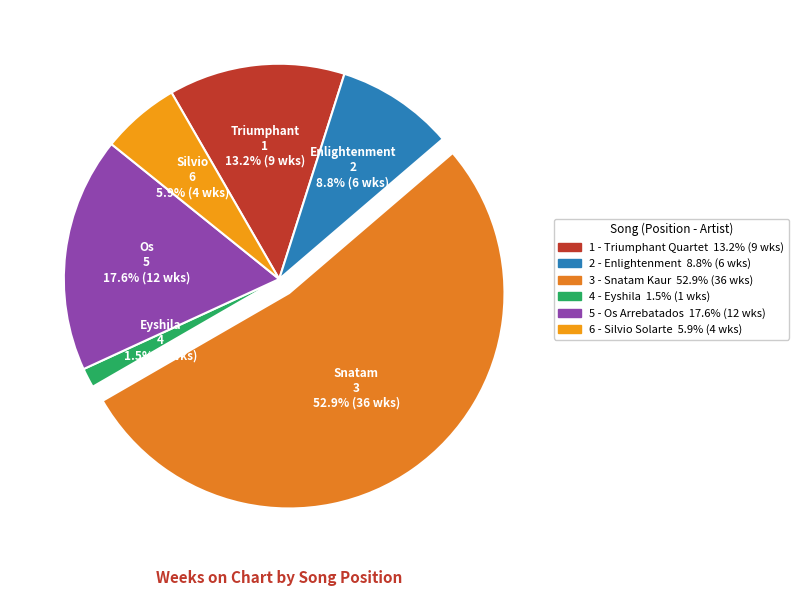

Is 3 - Snatam Kaur the majority of the pie?

Yes